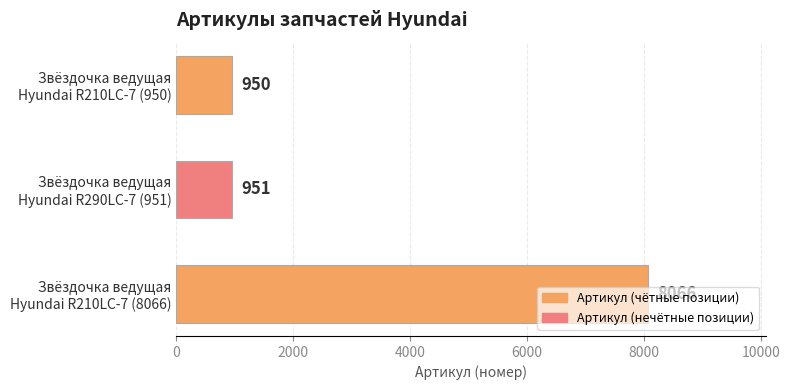

What is the difference between the maximum and second lowest values?

7115